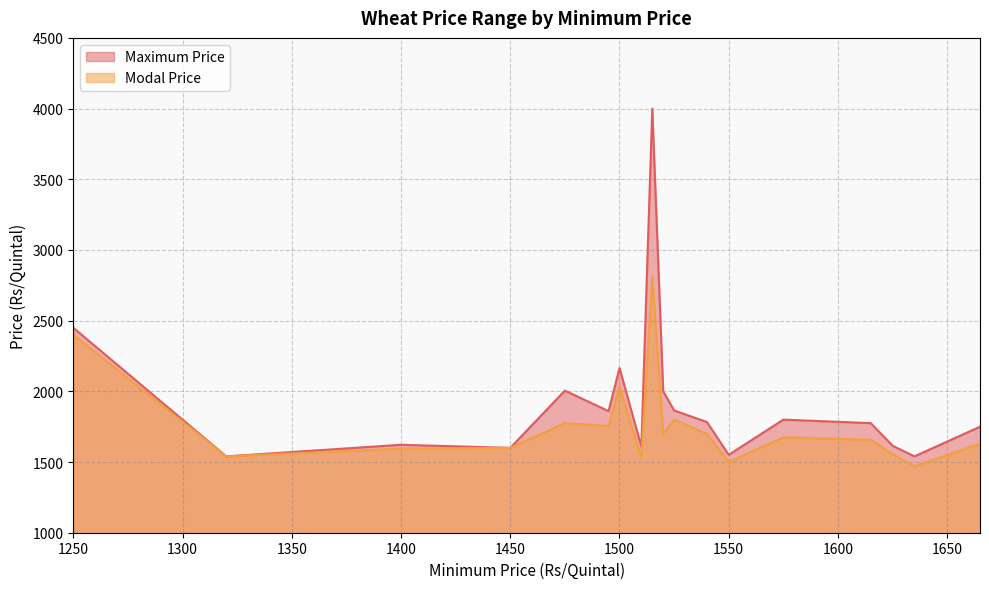

At which label is Maximum Price closest to 2770?

1250